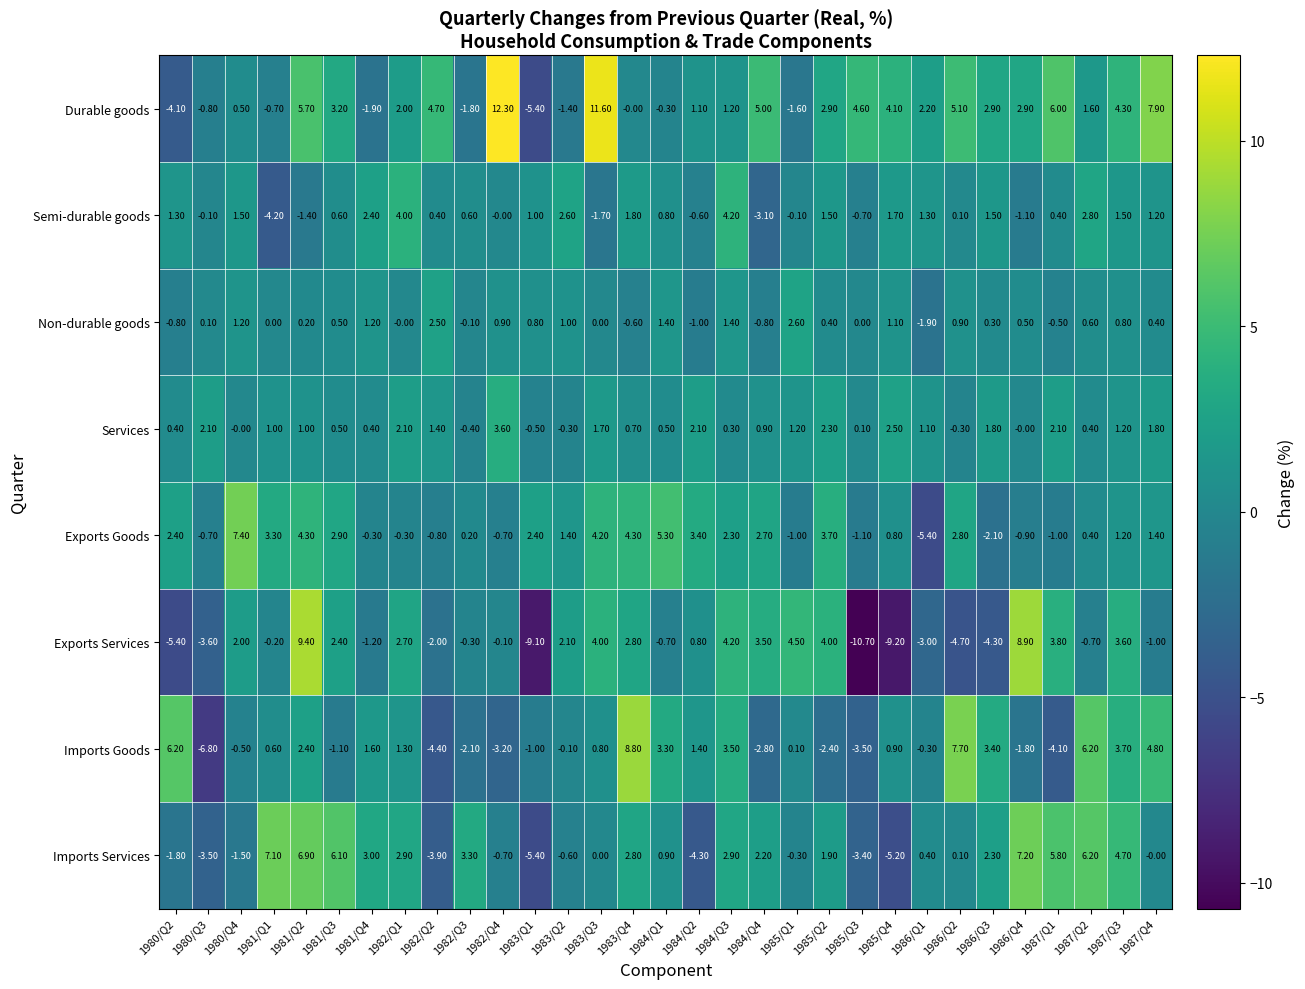

Which category has the highest value across all series?

1982/Q4